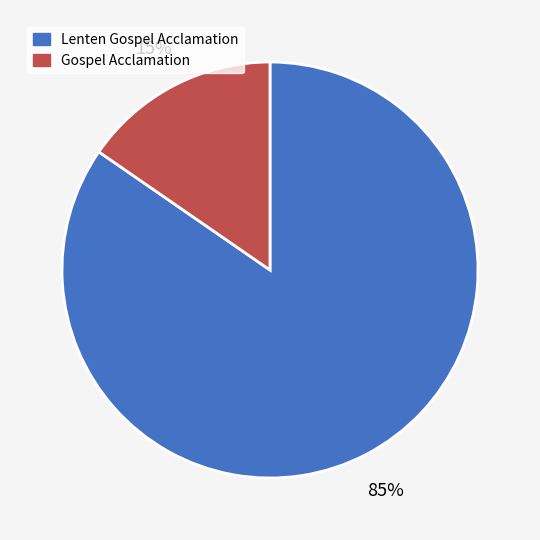

How many slices are in this pie chart?

2